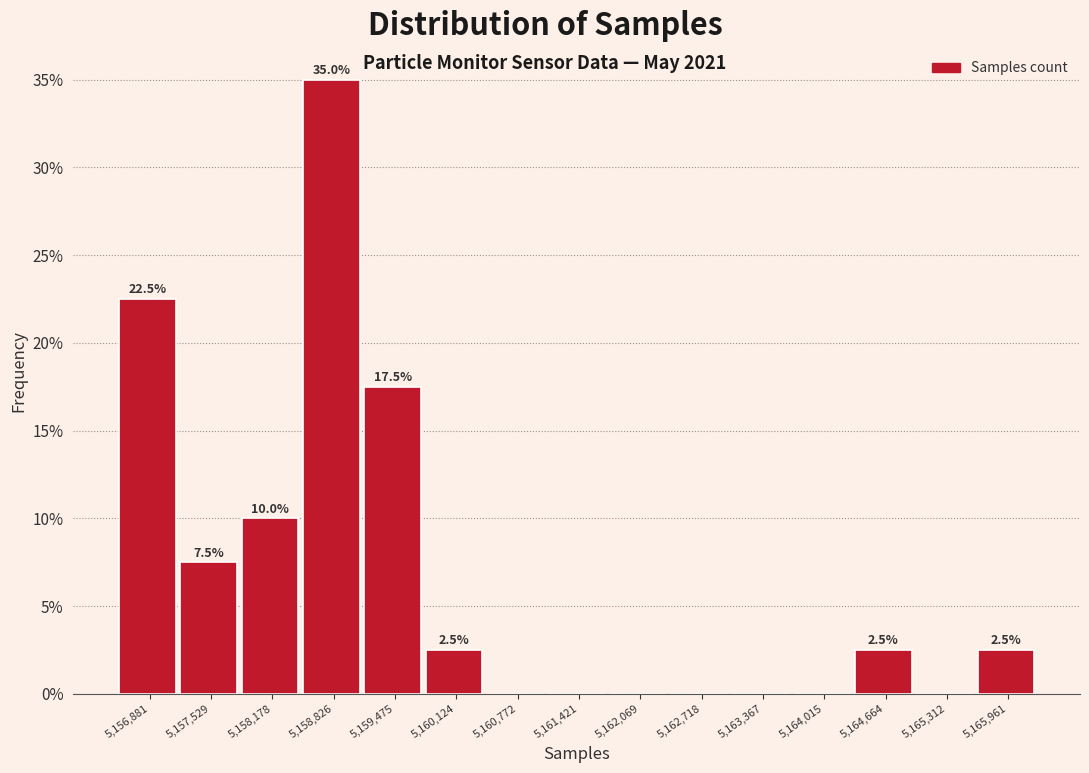

Reading right to left, what are all the values shown in this chart?

5,165,961=2.5	5,165,312=0.0	5,164,664=2.5	5,164,015=0.0	5,163,367=0.0	5,162,718=0.0	5,162,069=0.0	5,161,421=0.0	5,160,772=0.0	5,160,124=2.5	5,159,475=17.5	5,158,826=35.0	5,158,178=10.0	5,157,529=7.5	5,156,881=22.5